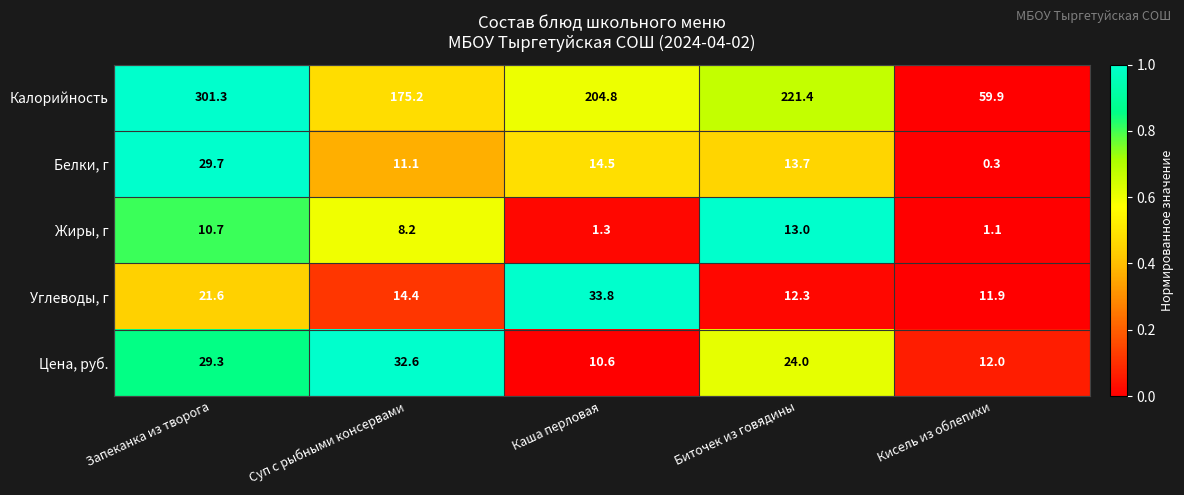

What is the total value across all series at Кисель из облепихи?

85.2